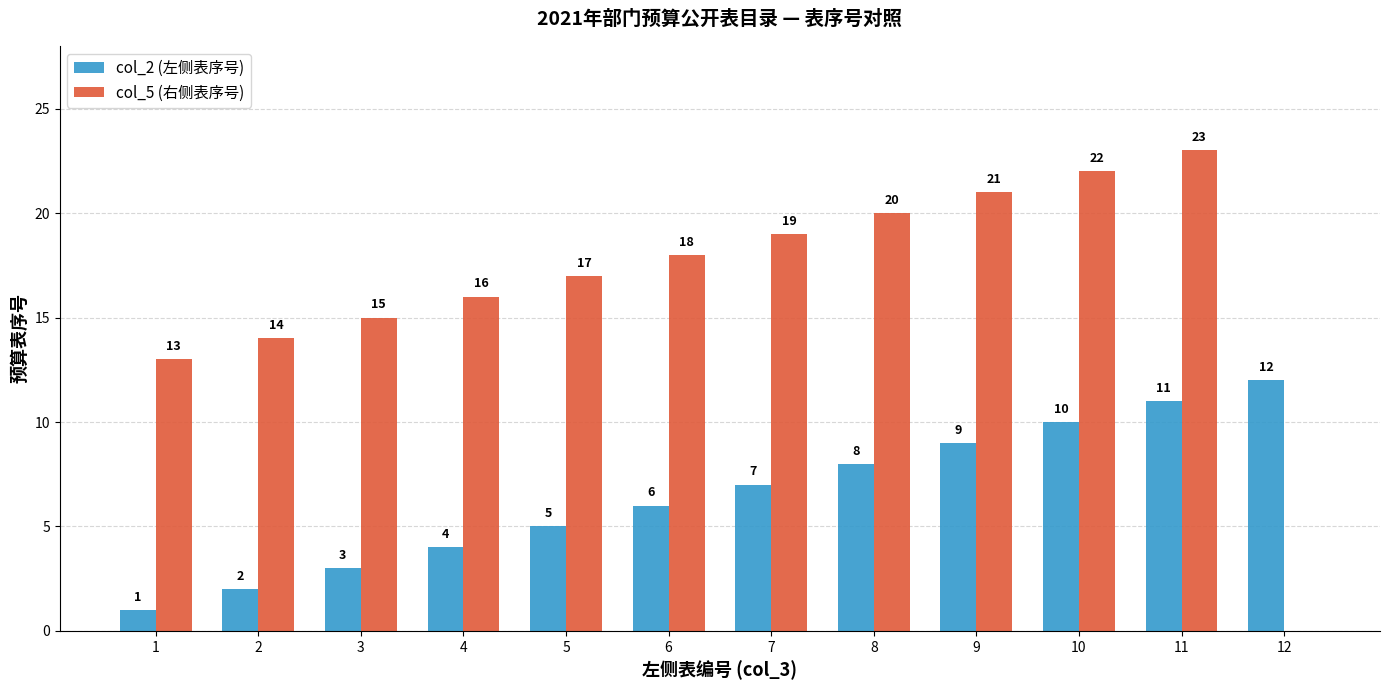

How many distinct data groups are displayed?

2